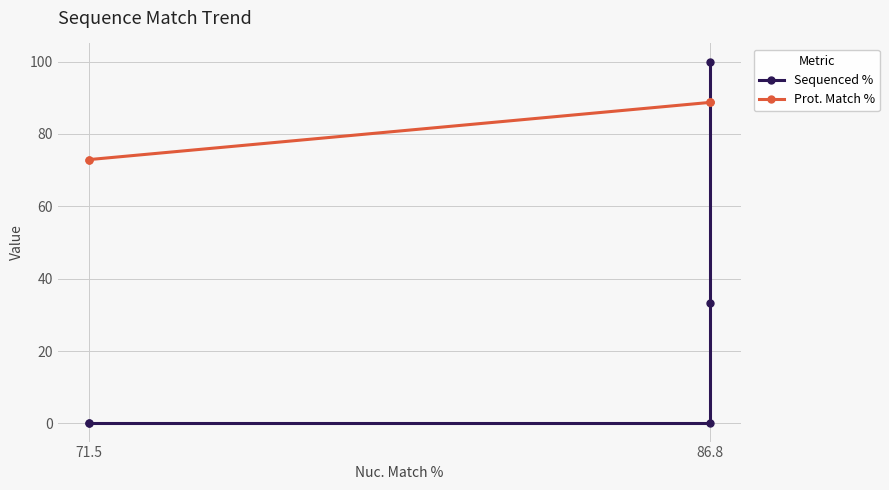

Between 71.5 and 86.8, which series saw the biggest shift?

Sequenced %